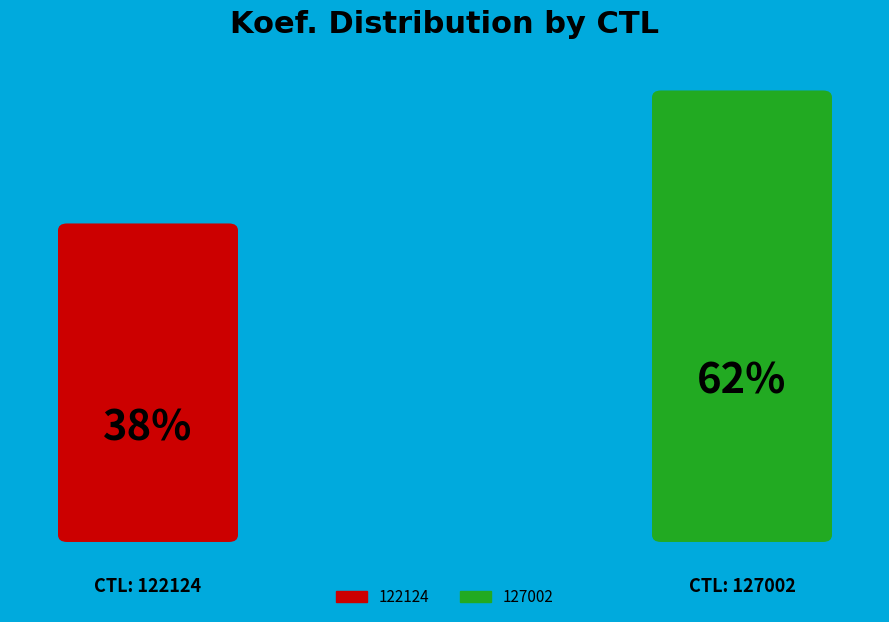

How many slices are in this pie chart?

2